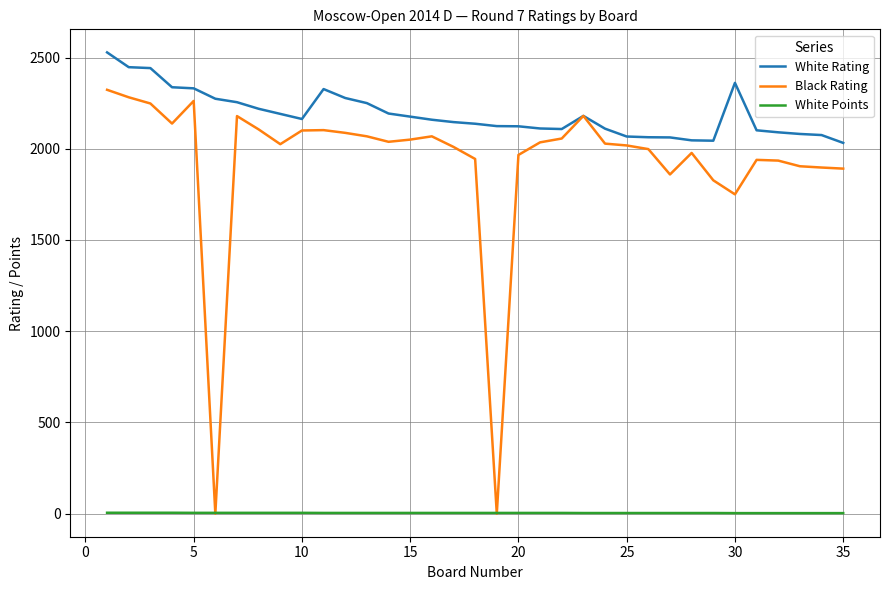

True or false: White Points and White Rating intersect in this chart.

False